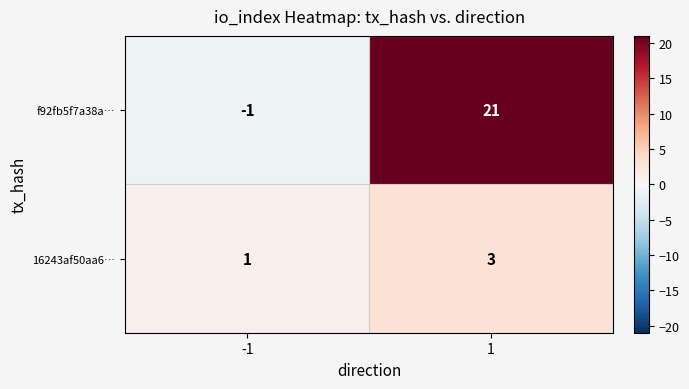

At which category does the chart reach its peak across all series?

1